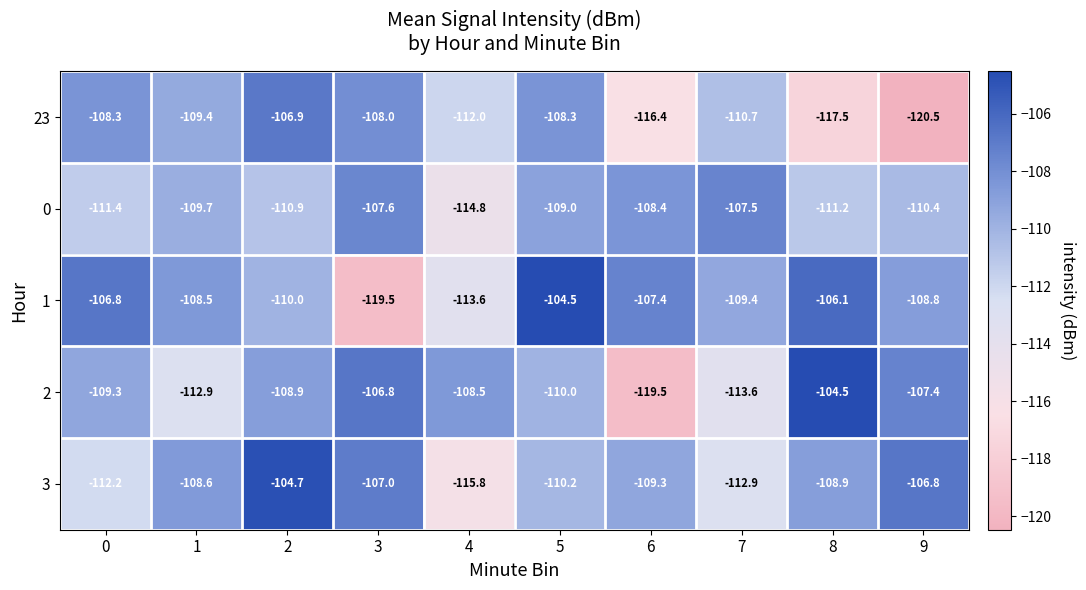

Read the 3 value at 9.

-106.8